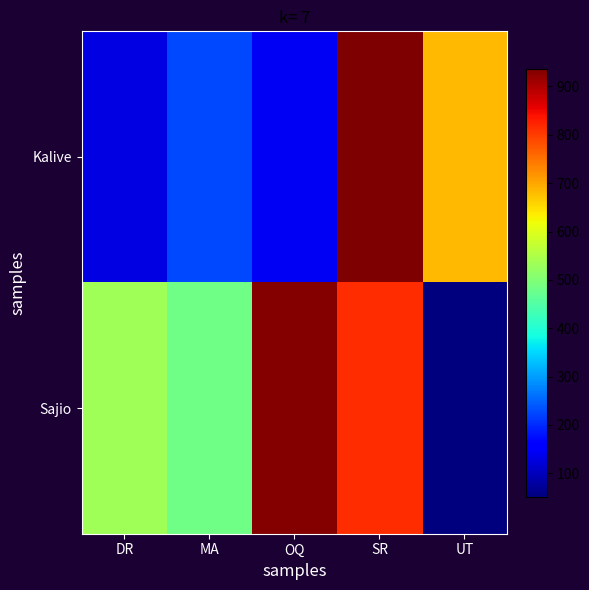

Which series changed the most between MA and OQ?

Sajio